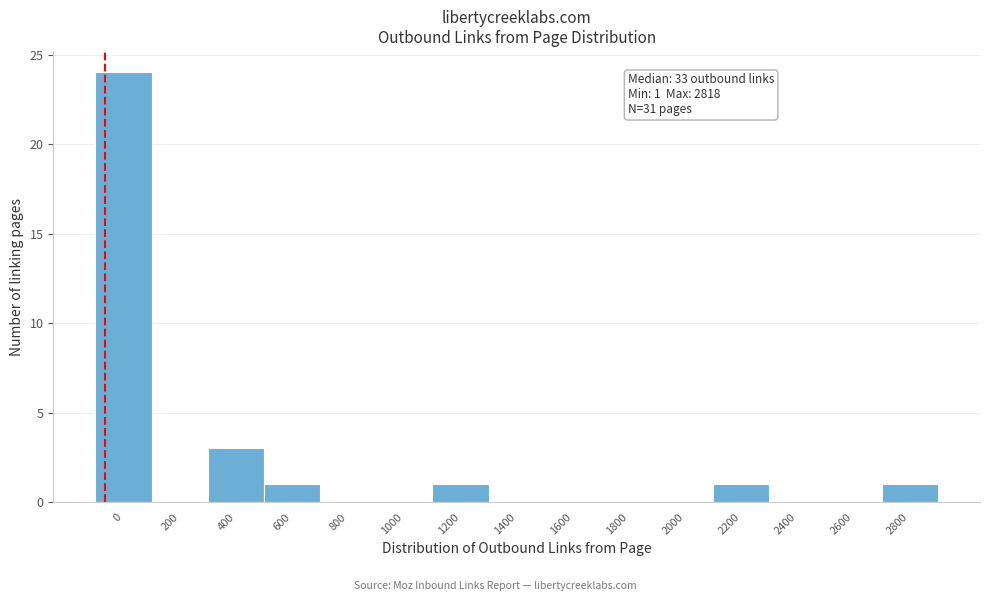

Reading left to right, what are all the values shown in this chart?

0=24	200=0	400=3	600=1	800=0	1000=0	1200=1	1400=0	1600=0	1800=0	2000=0	2200=1	2400=0	2600=0	2800=1